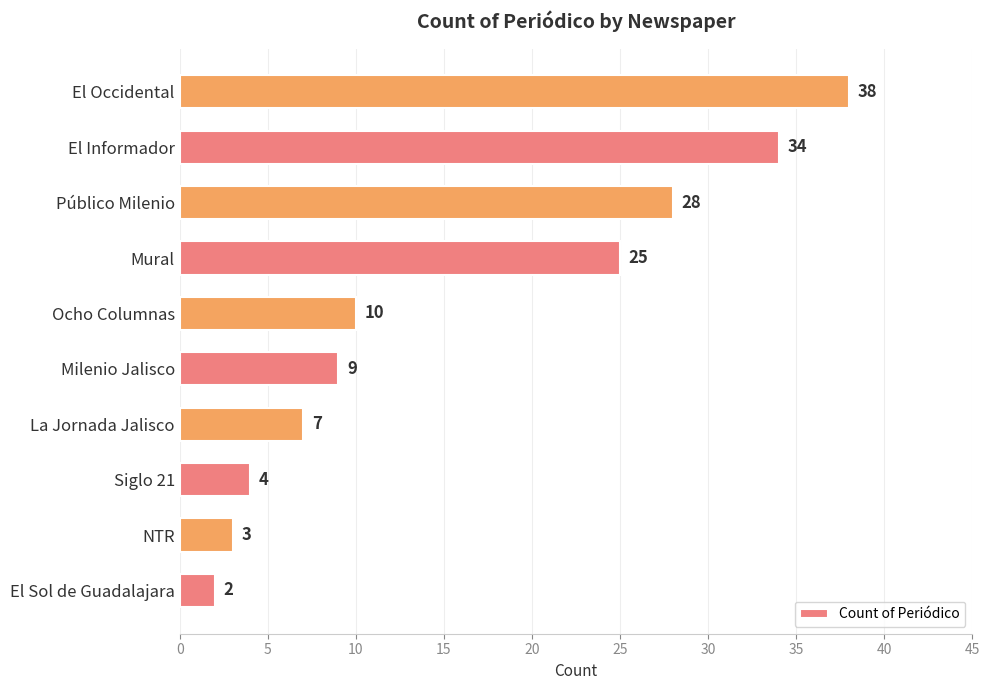

Between El Informador and La Jornada Jalisco, which is larger?

El Informador